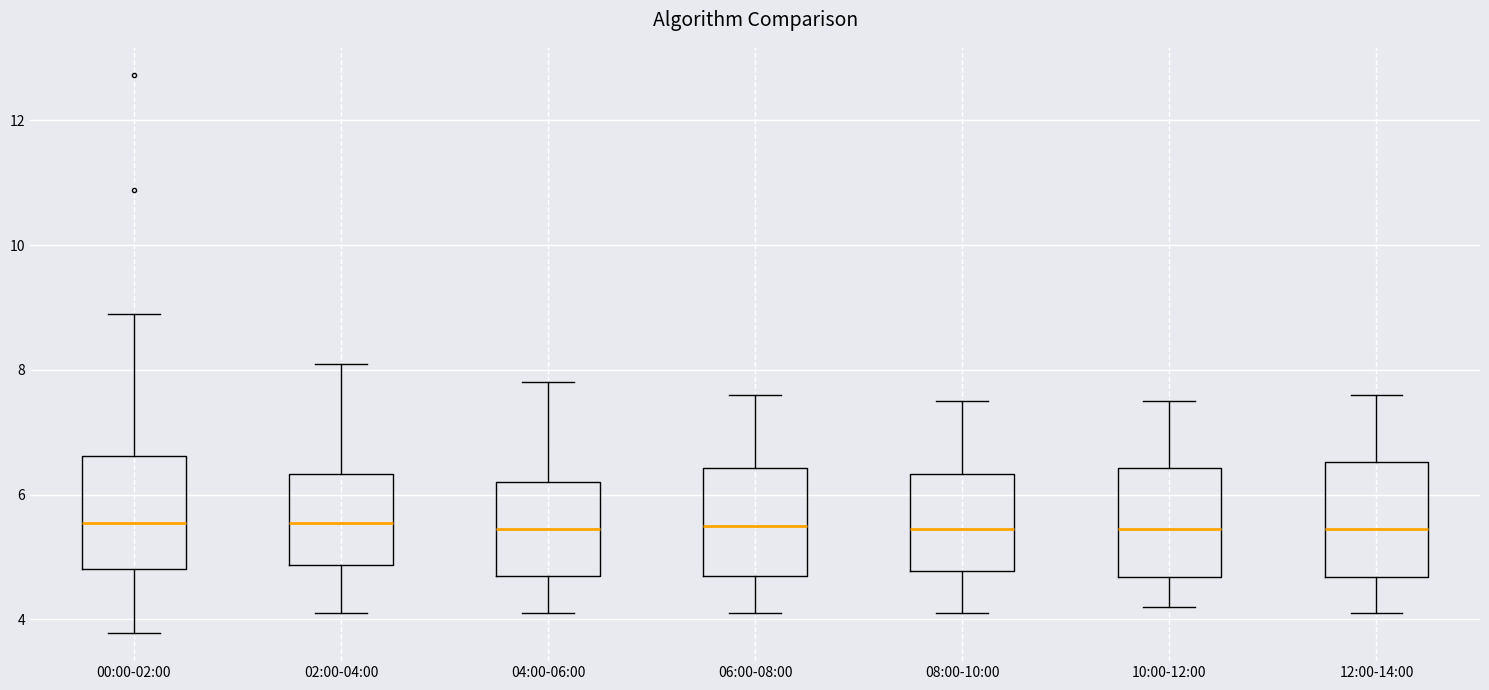

Where does the median line of the box for 12:00-14:00 sit on the y-axis? The values are not printed on the chart, so give them approximately, as read against the axis.

5.4